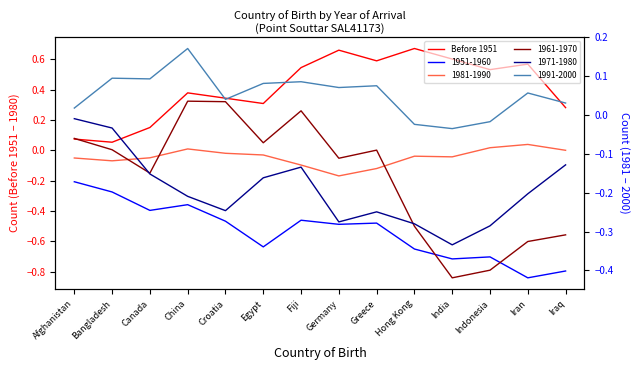

What is the label of the 8th point from the left?

Germany